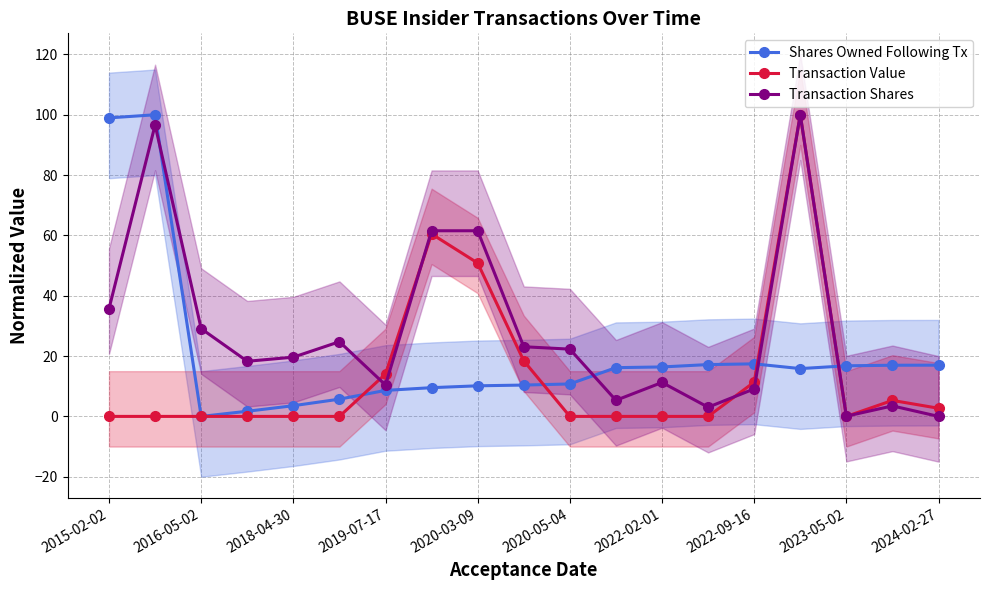

Does the chart have visible grid lines?

Yes